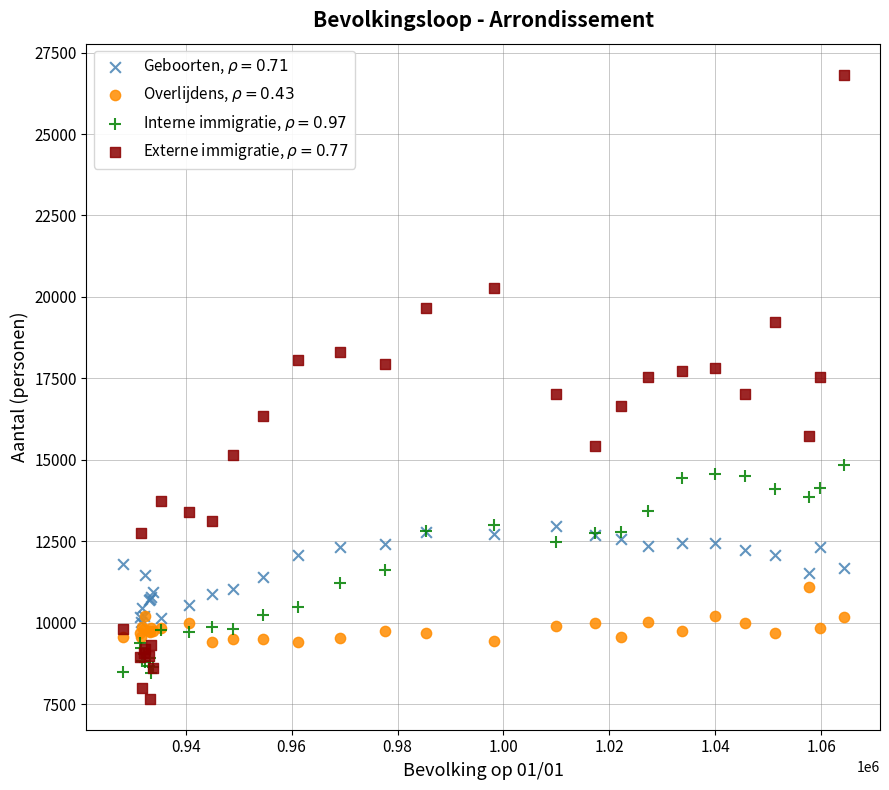

Which series reaches the minimum Y coordinate?

Externe immigratie, $\rho = 0.77$